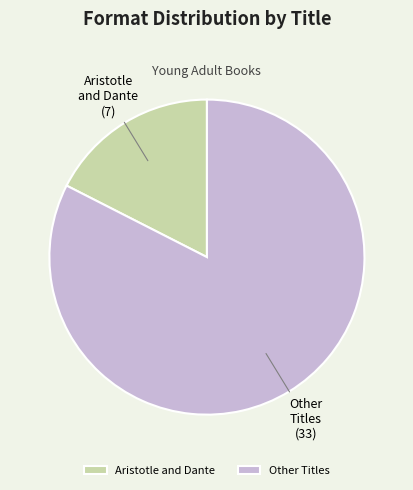

Approximately how many times larger is the value at Other Titles compared to Aristotle and Dante?

4.7